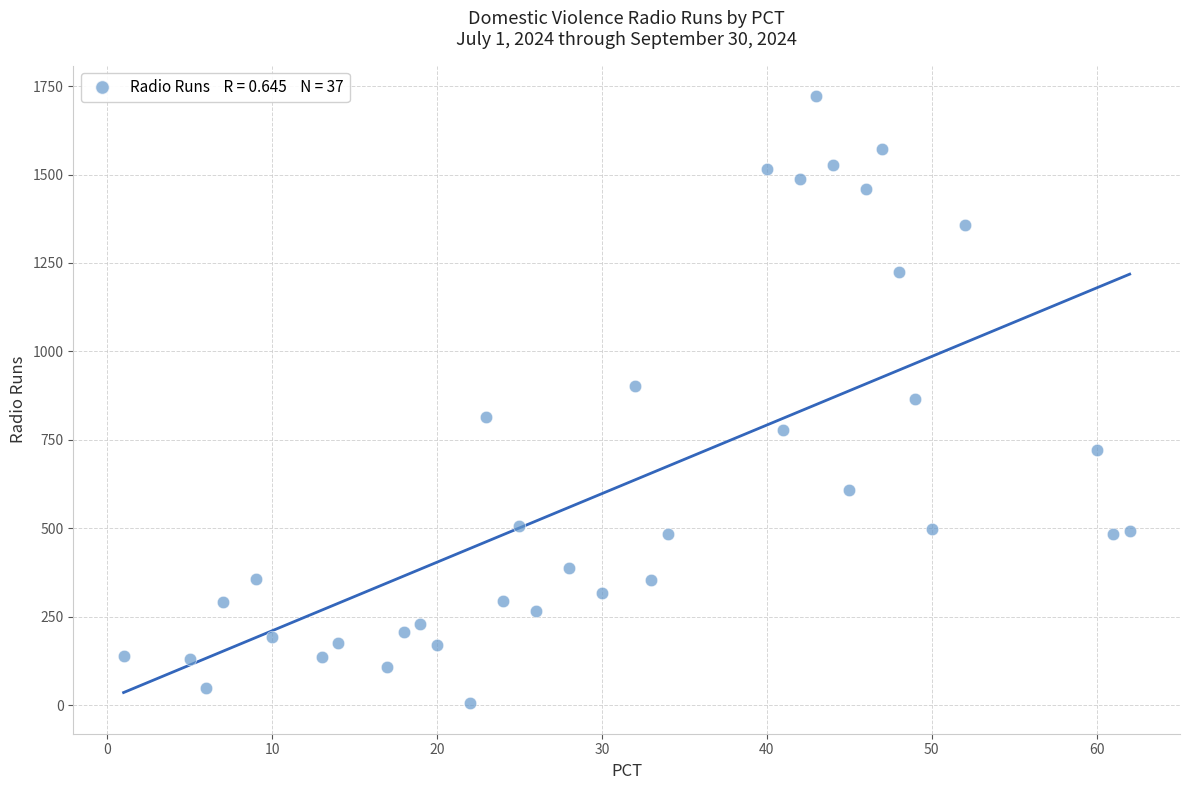

What is the range of Y values (max minus min)?

1717